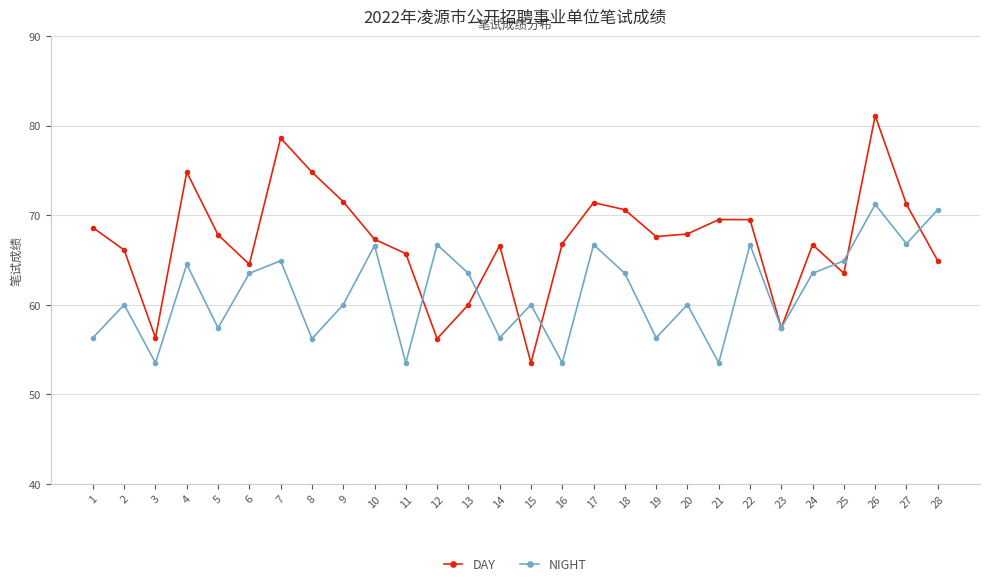

Is the value of NIGHT at 2 greater than the value of DAY at 7?

No